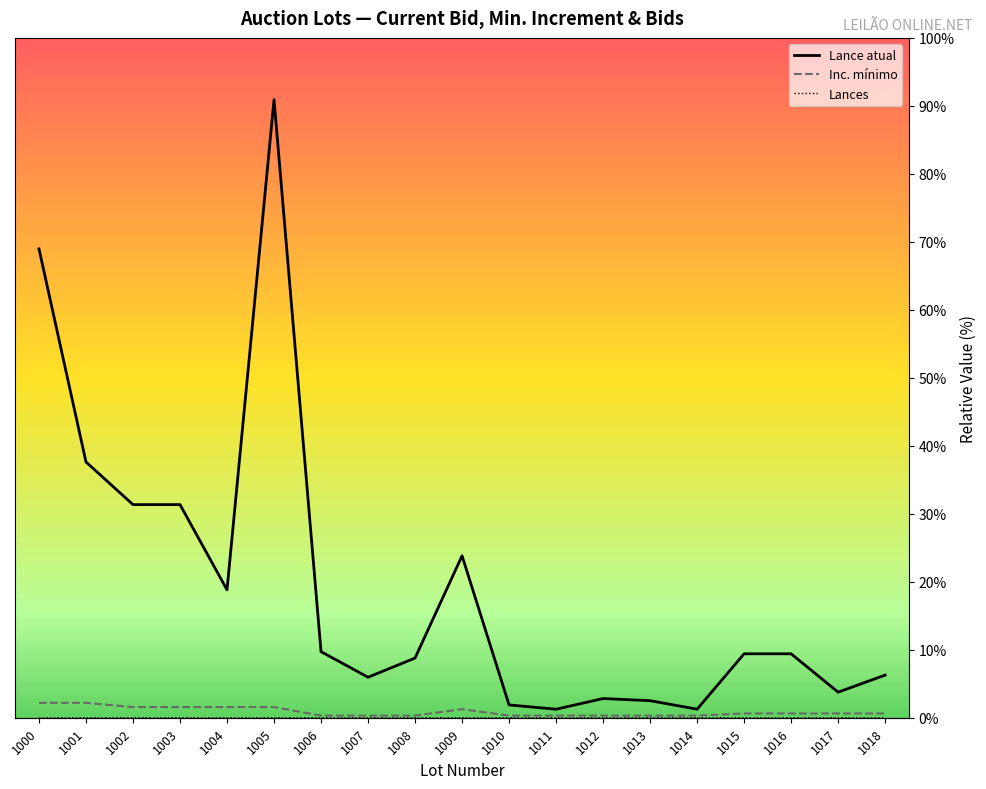

Which series changed the most between 1001 and 1014?

Lance atual